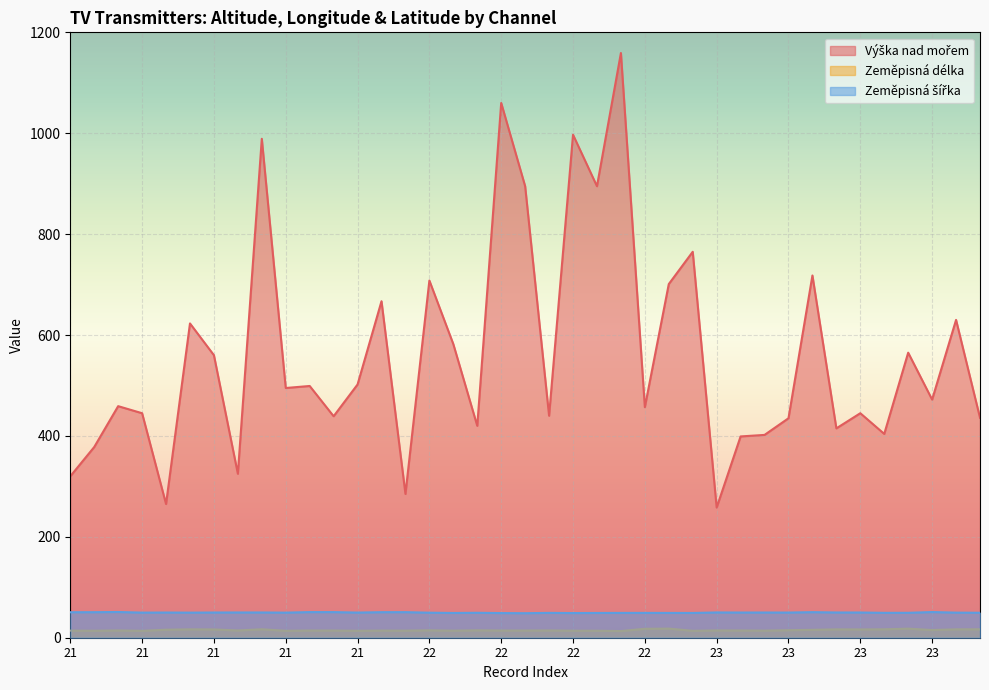

Between 22 and 23, which series saw the biggest shift?

Výška nad mořem